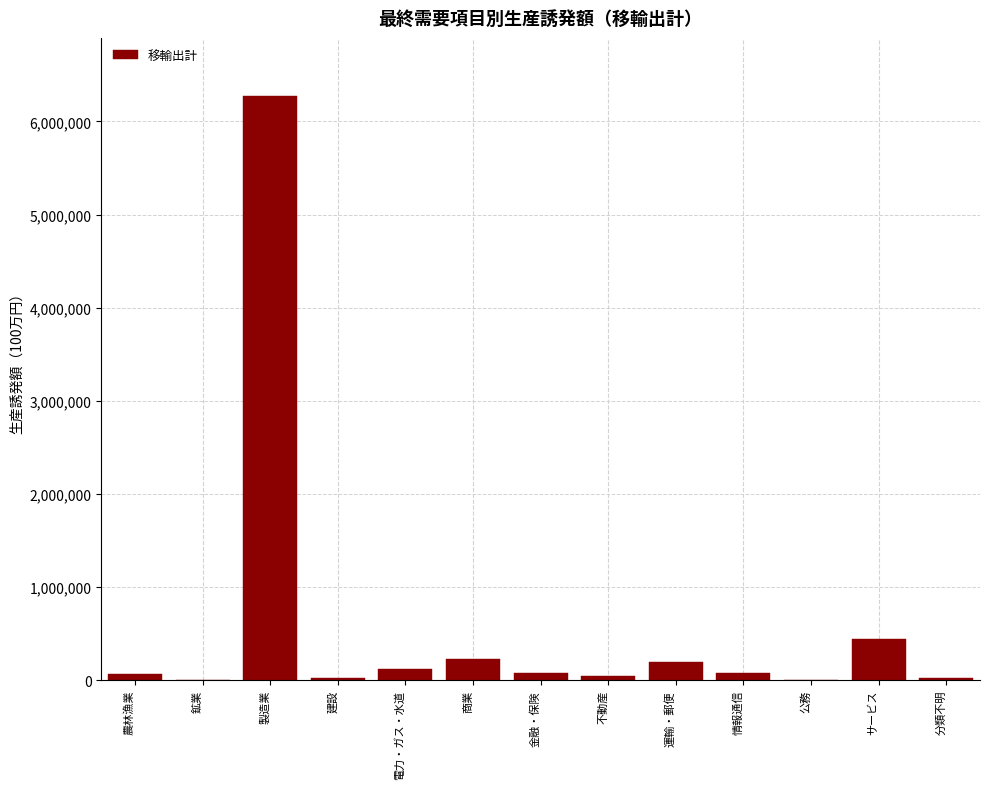

What is the greatest value displayed?

6269159